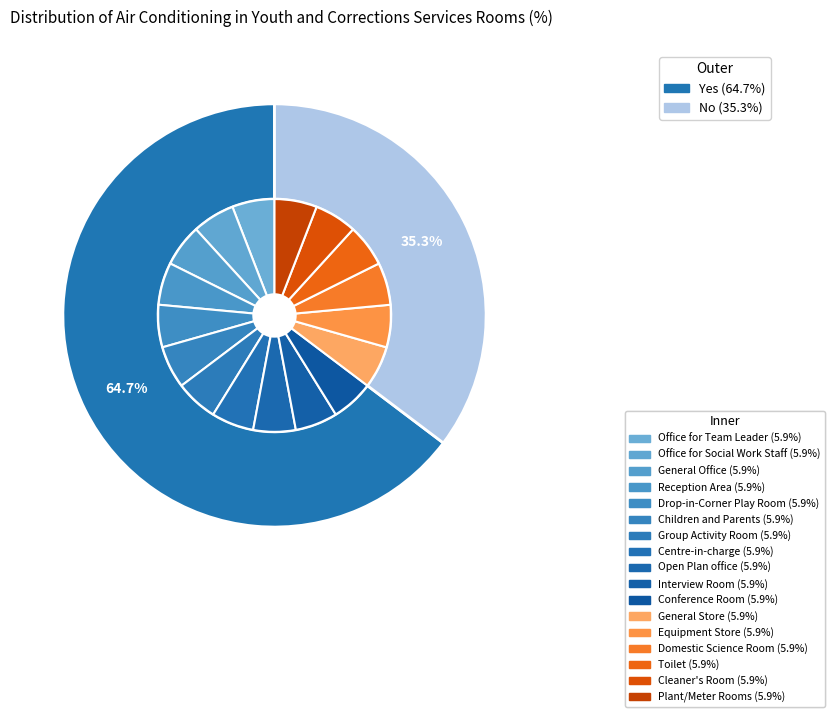

How much of the chart is everything except No?

64.7%